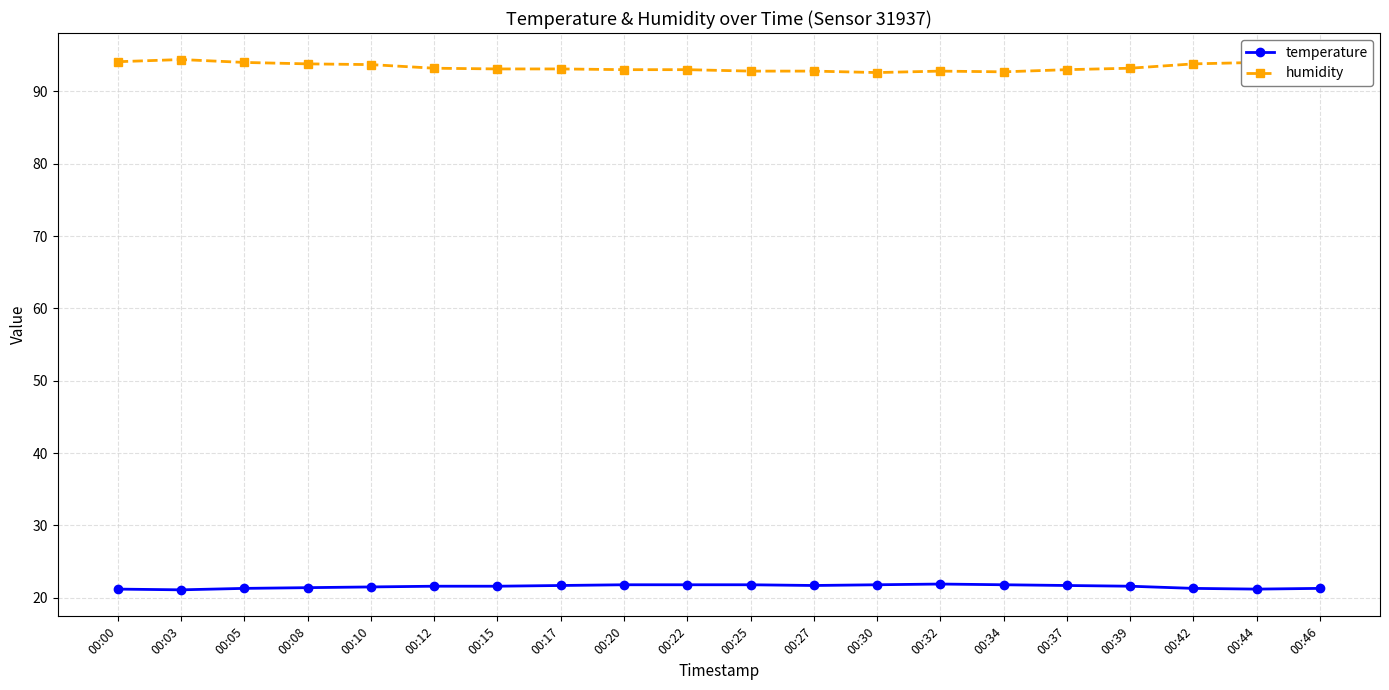

Is the value of humidity at 00:20 greater than the value of temperature at 00:42?

Yes